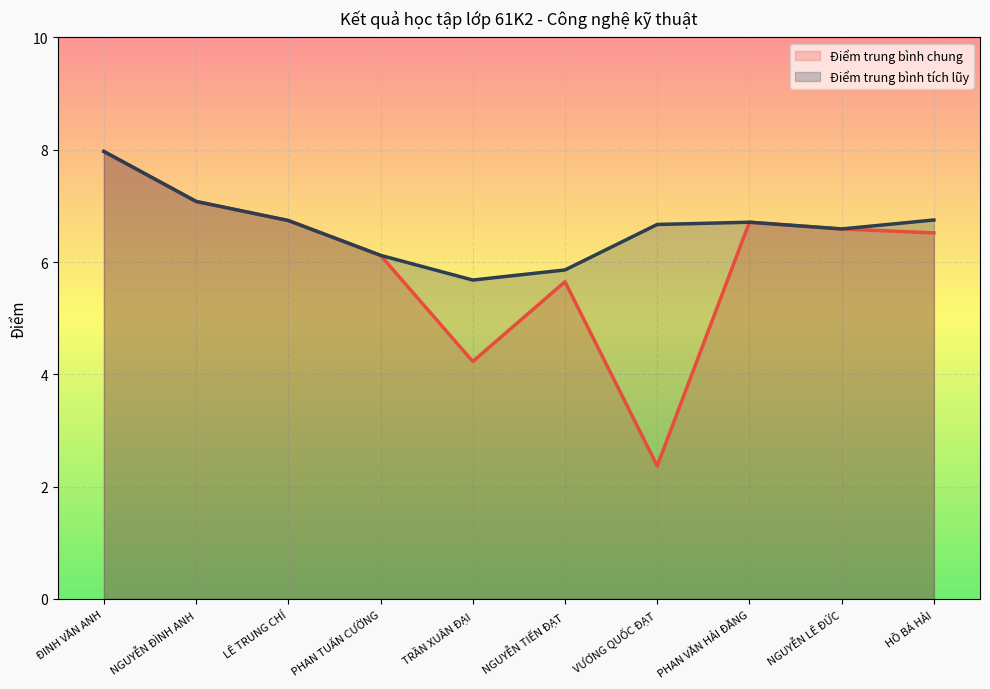

The value of Điểm trung bình tích lũy at TRẦN XUÂN ĐẠI is 2.8. True or false?

False